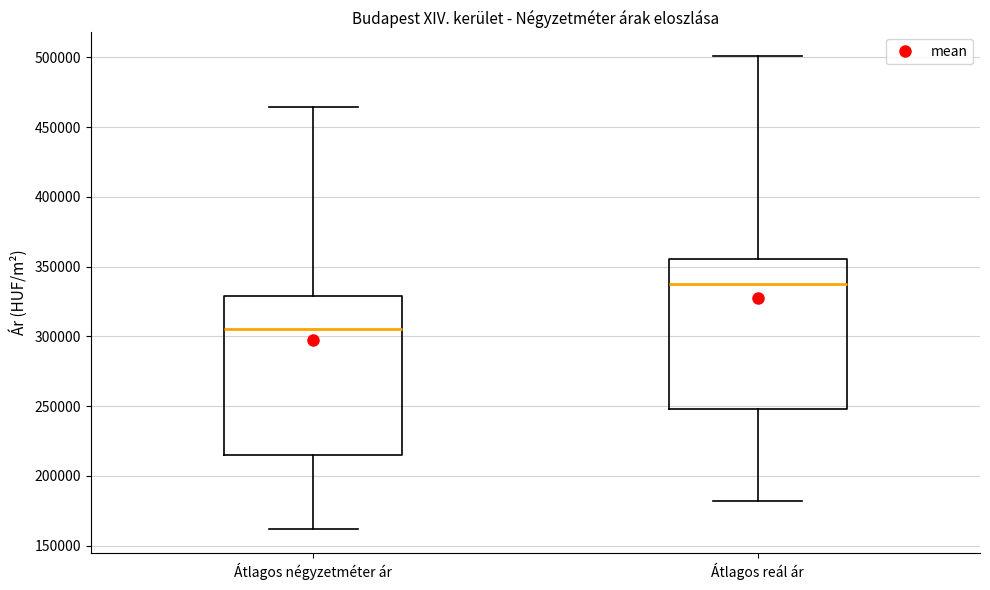

Reading left to right, transcribe this box plot: for each box, give where its median line is, the range the box spans, and where its two whiskers end, as read against the y-axis. The values are not printed on the chart, so give them approximately, as read against the axis.

Átlagos négyzetméter ár: median 305000, box 215000 to 330000, whiskers 160000 to 465000
Átlagos reál ár: median 335000, box 250000 to 355000, whiskers 180000 to 500000